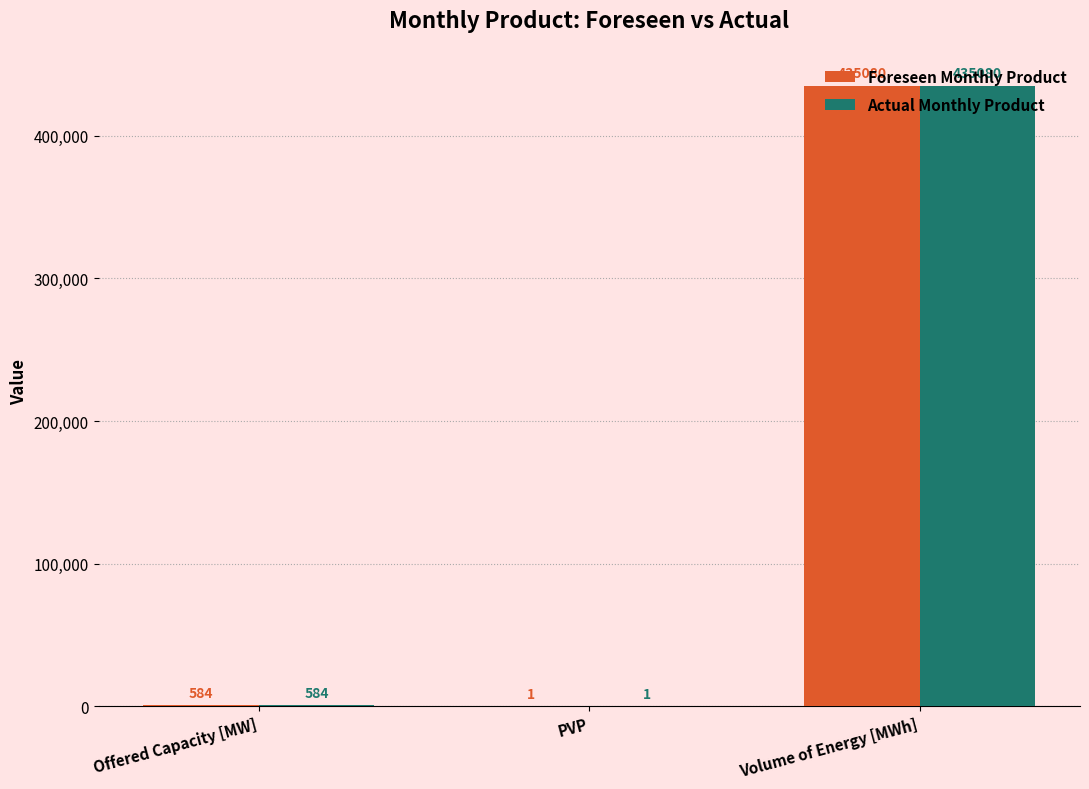

What is the sum of the Actual Monthly Product values at PVP and Offered Capacity [MW]?

585